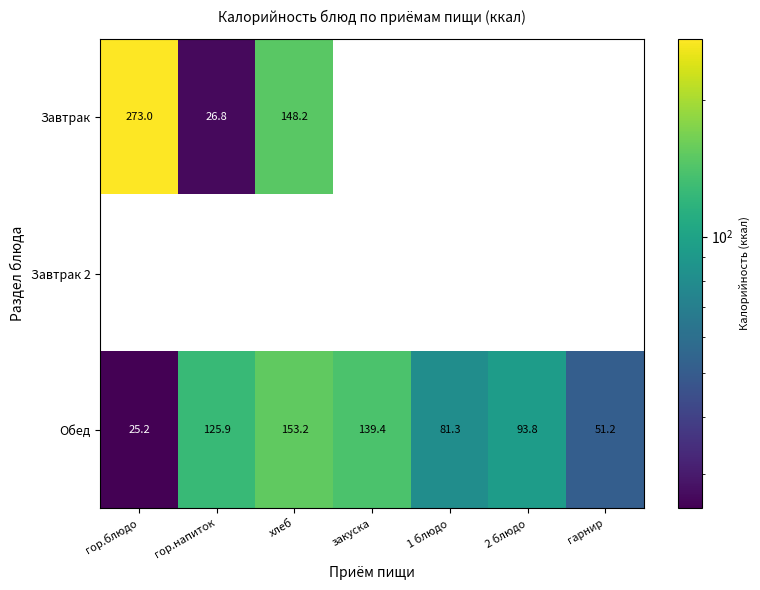

List the series in order of their peak value, highest first.

Завтрак, Обед, Завтрак 2